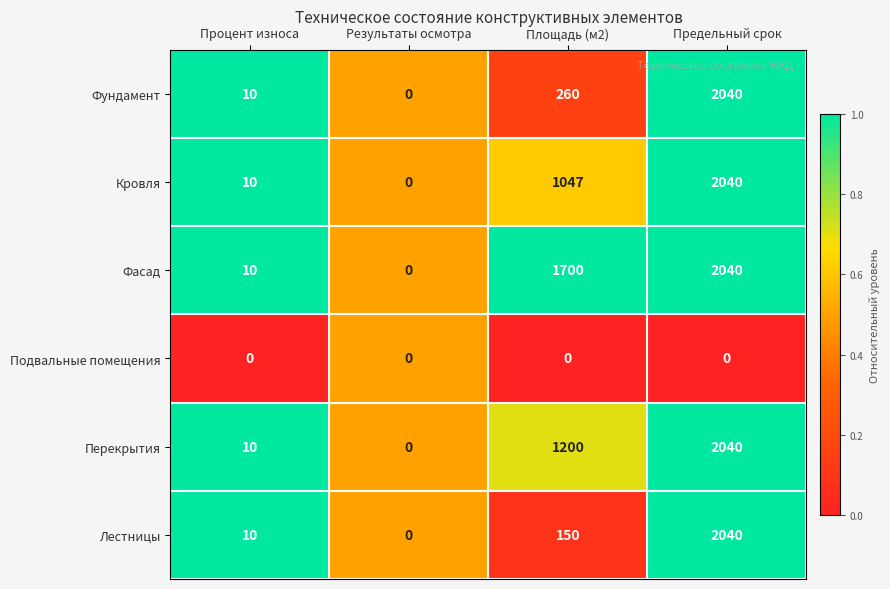

Reading right to left, list all the values displayed in this chart.

Фундамент: 2040	260	0	10
Кровля: 2040	1047	0	10
Фасад: 2040	1700	0	10
Подвальные помещения: 0	0	0	0
Перекрытия: 2040	1200	0	10
Лестницы: 2040	150	0	10